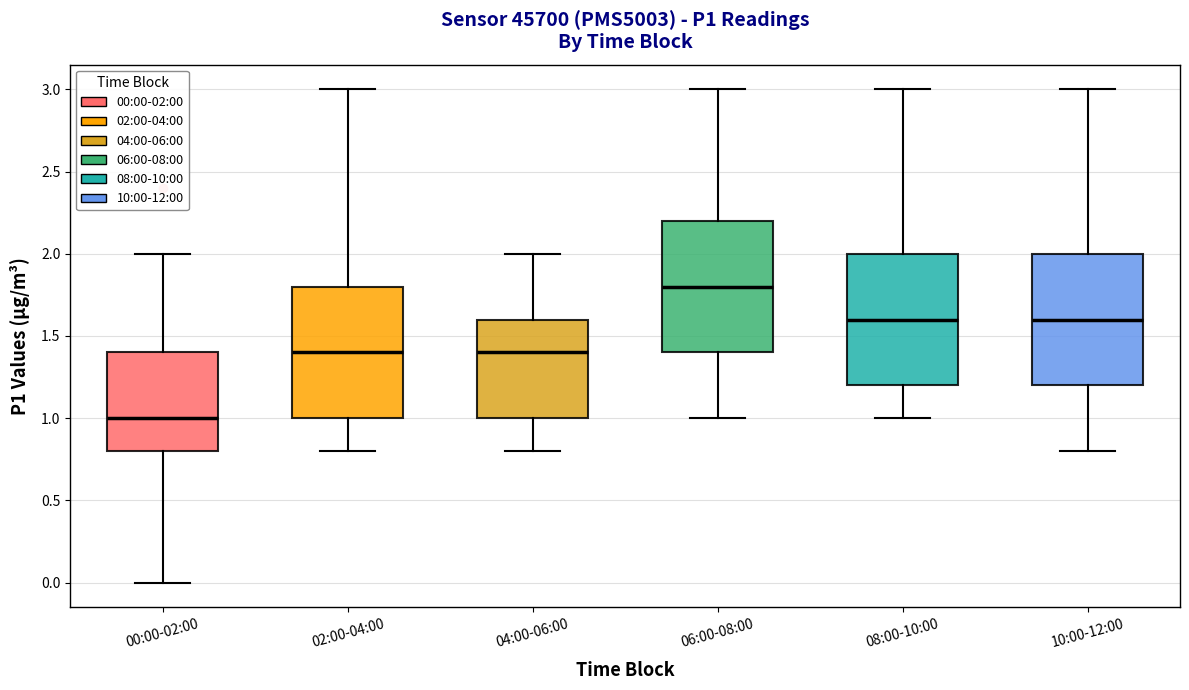

Reading left to right, transcribe this box plot: for each box, give where its median line is, the range the box spans, and where its two whiskers end, as read against the y-axis. The values are not printed on the chart, so give them approximately, as read against the axis.

00:00-02:00: median 1.0, box 0.8 to 1.4, whiskers 0.0 to 2.0
02:00-04:00: median 1.4, box 1.0 to 1.8, whiskers 0.8 to 3.0
04:00-06:00: median 1.4, box 1.0 to 1.6, whiskers 0.8 to 2.0
06:00-08:00: median 1.8, box 1.4 to 2.2, whiskers 1.0 to 3.0
08:00-10:00: median 1.6, box 1.2 to 2.0, whiskers 1.0 to 3.0
10:00-12:00: median 1.6, box 1.2 to 2.0, whiskers 0.8 to 3.0